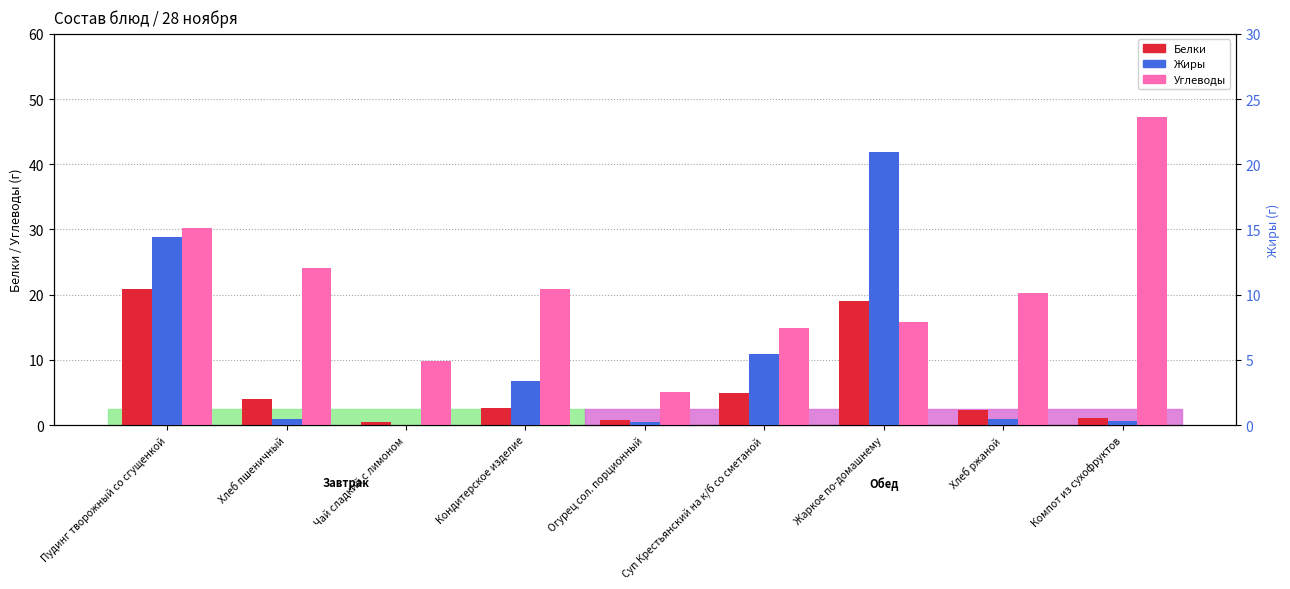

What is the difference between the second highest and minimum values in the Жиры series?

14.4